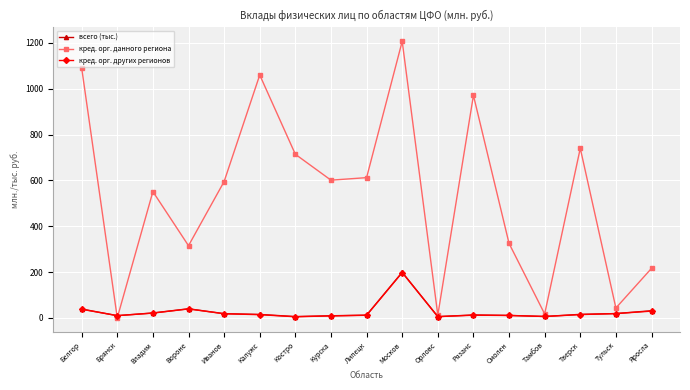

What is the maximum value for всего (тыс.)?

198.9